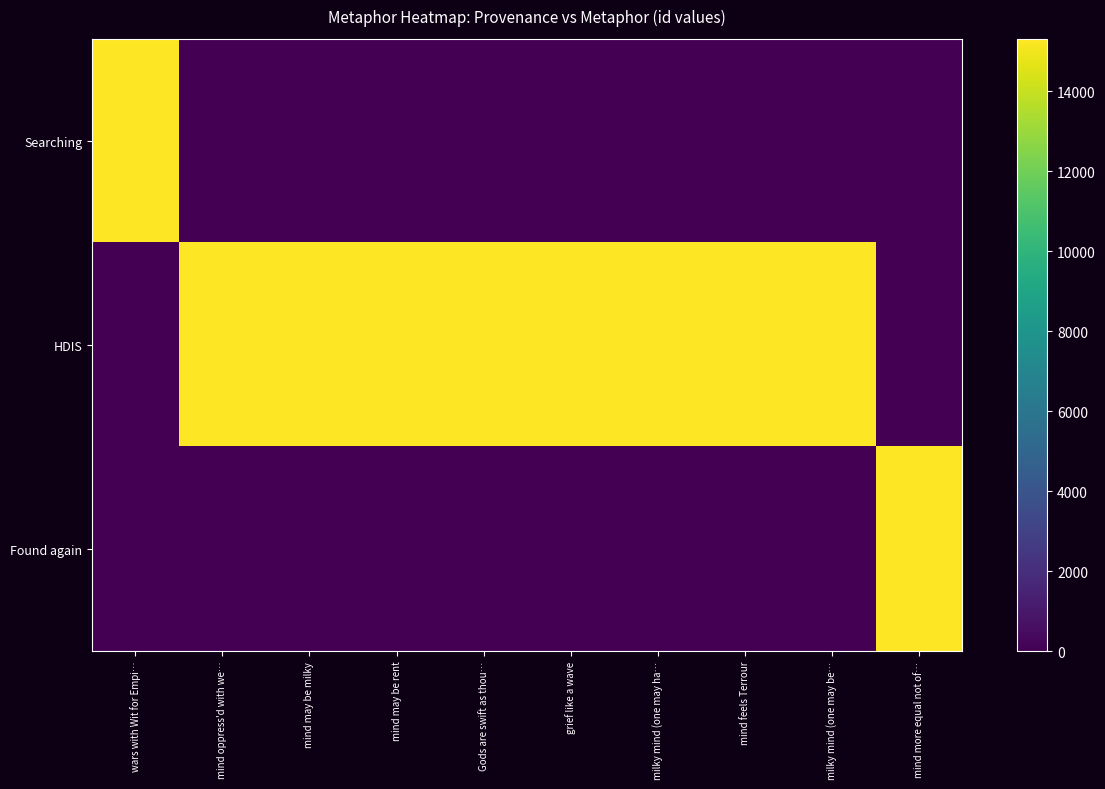

What is the total value across all series at mind oppress'd with we…?

15307